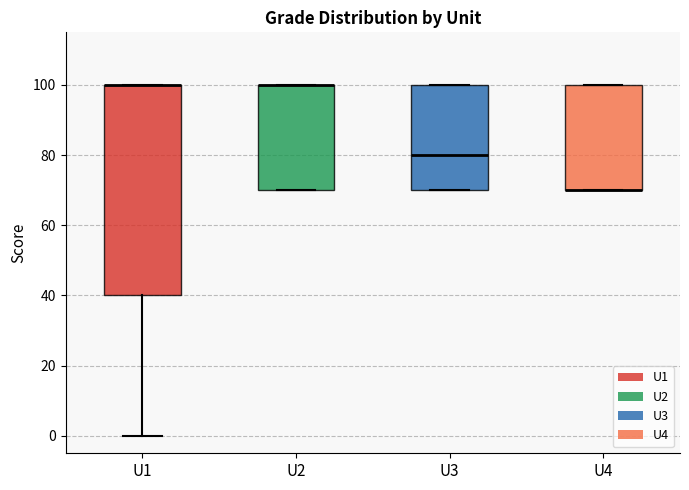

Reading left to right, transcribe this box plot: for each box, give where its median line is, the range the box spans, and where its two whiskers end, as read against the y-axis. The values are not printed on the chart, so give them approximately, as read against the axis.

U1: median 100 (drawn on the box's upper edge), box 40 to 100, whiskers 0 to 100
U2: median 100 (drawn on the box's upper edge), box 70 to 100, whiskers 70 to 100
U3: median 80, box 70 to 100, whiskers 70 to 100
U4: median 70 (drawn on the box's lower edge), box 70 to 100, whiskers 70 to 100